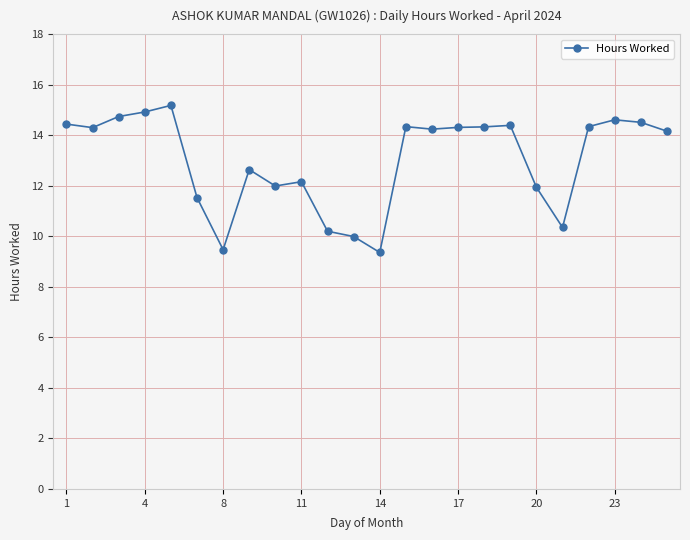

True or false: the data has more than 2 interior local peaks.

True